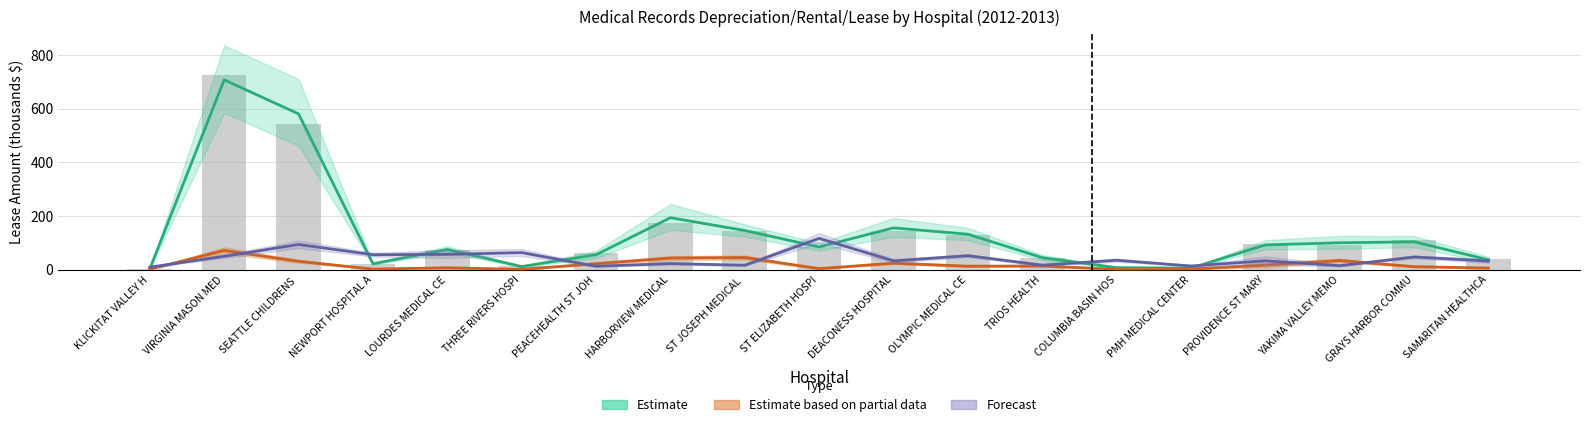

What position from the left is ST ELIZABETH HOSPI?

10